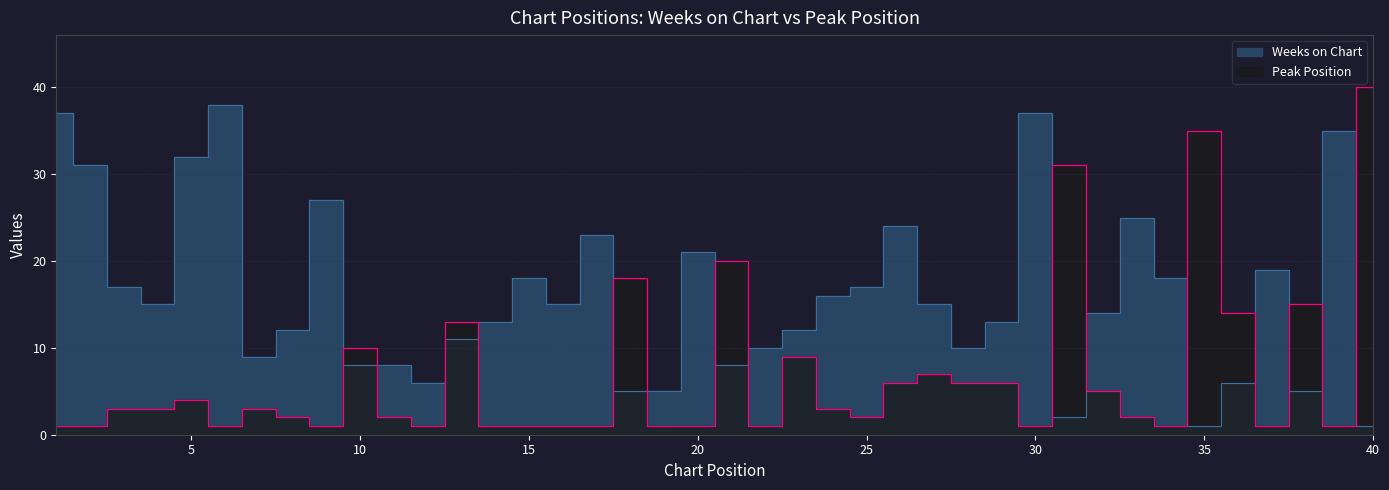

Reading left to right, list all the values displayed in this chart.

Weeks on Chart: 1=37	2=31	3=17	4=15	5=32	6=38	7=9	8=12	9=27	10=8	11=8	12=6	13=11	14=13	15=18	16=15	17=23	18=5	19=5	20=21	21=8	22=10	23=12	24=16	25=17	26=24	27=15	28=10	29=13	30=37	31=2	32=14	33=25	34=18	35=1	36=6	37=19	38=5	39=35	40=1
Peak Position: 1=1	2=1	3=3	4=3	5=4	6=1	7=3	8=2	9=1	10=10	11=2	12=1	13=13	14=1	15=1	16=1	17=1	18=18	19=1	20=1	21=20	22=1	23=9	24=3	25=2	26=6	27=7	28=6	29=6	30=1	31=31	32=5	33=2	34=1	35=35	36=14	37=1	38=15	39=1	40=40